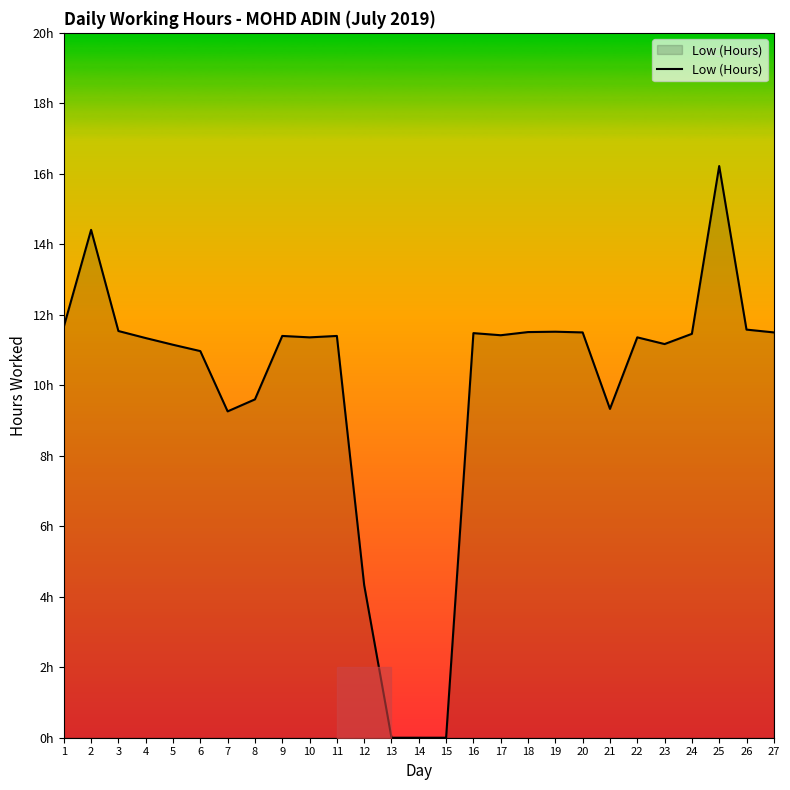

Does the chart display data point markers on the line(s)?

No